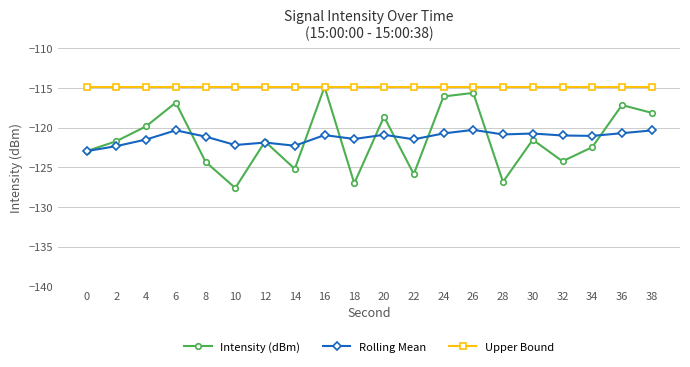

After their last crossing, which series has the higher values: Rolling Mean or Intensity (dBm)?

Intensity (dBm)